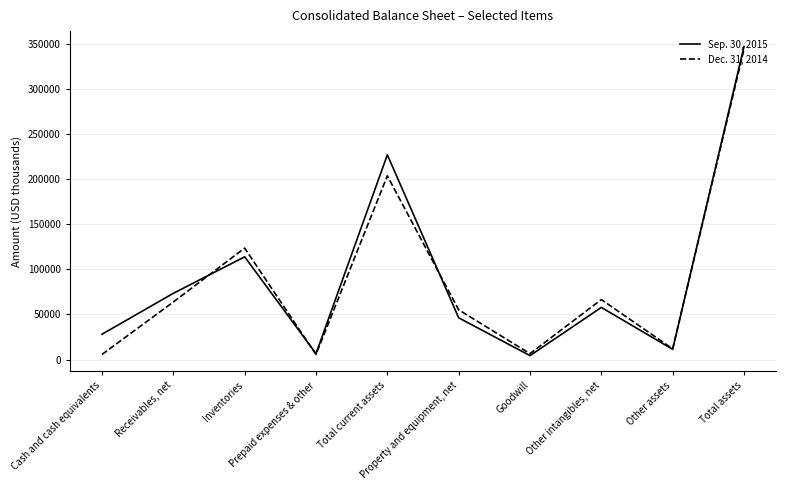

Between which two adjacent categories do Sep. 30, 2015 and Dec. 31, 2014 first intersect?

Receivables, net and Inventories